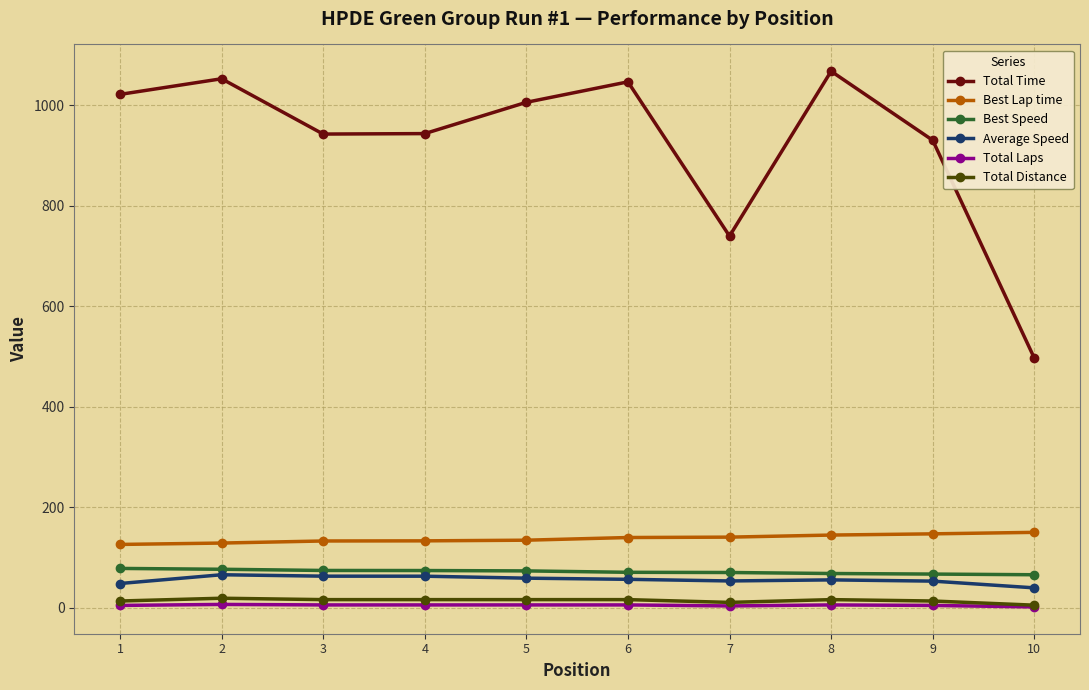

Where does the Best Speed series first go above 73?

1